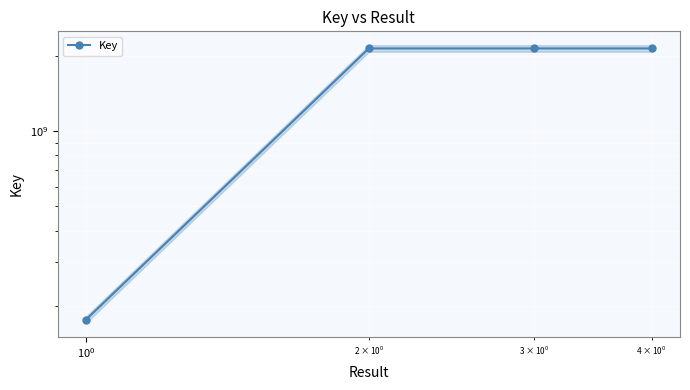

What is the difference between the maximum and minimum values?

1961344359